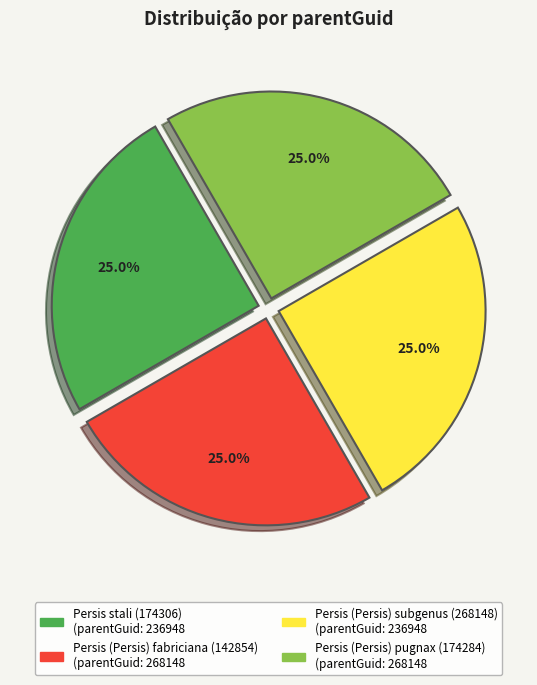

Approximately how many times larger is the value at Persis (Persis) pugnax (174284) compared to Persis (Persis) subgenus (268148)?

1.0